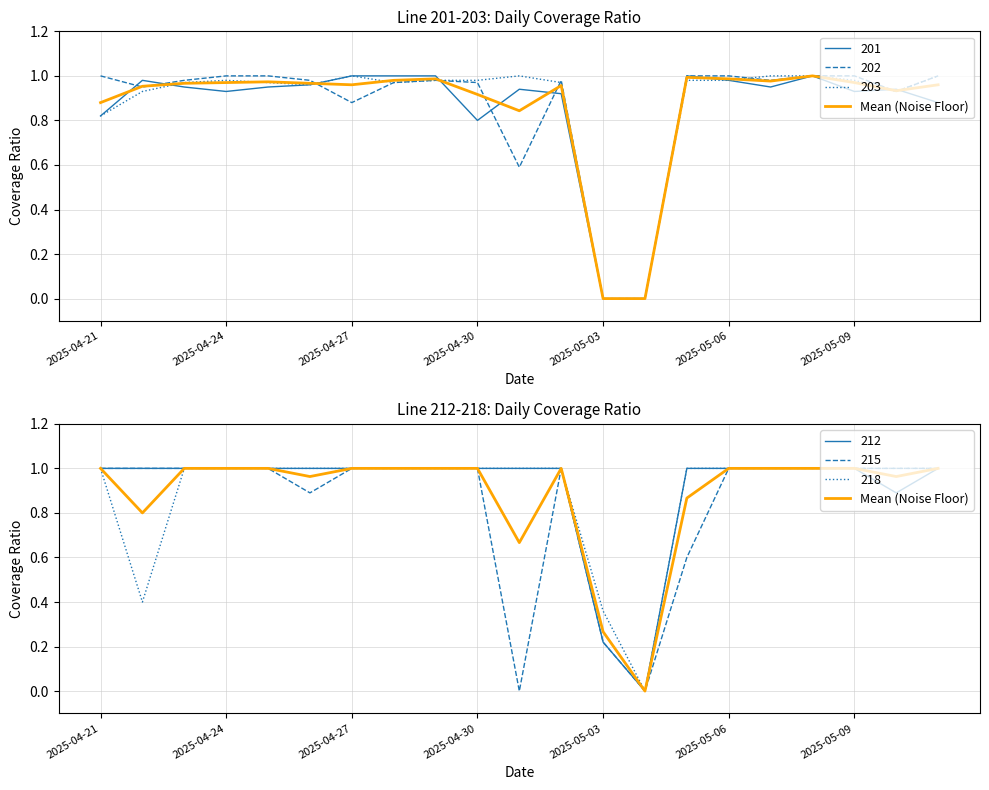

Is it true that the value at 16 is 1.0?

True